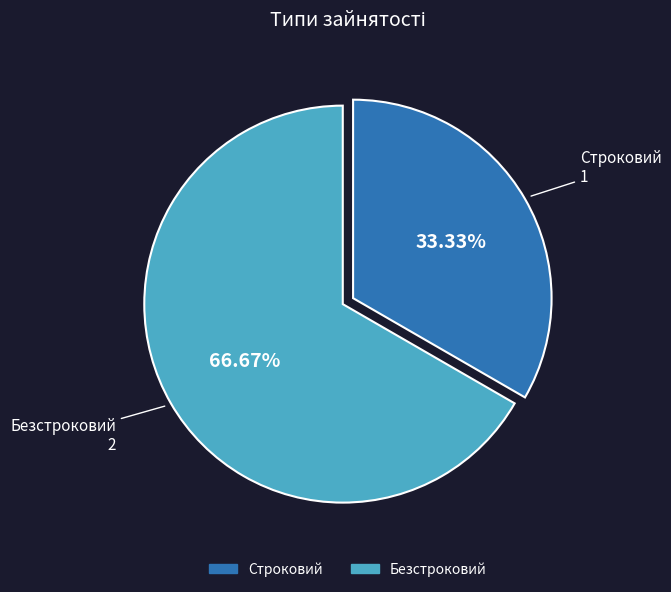

What is the largest slice in the pie chart?

Безстроковий